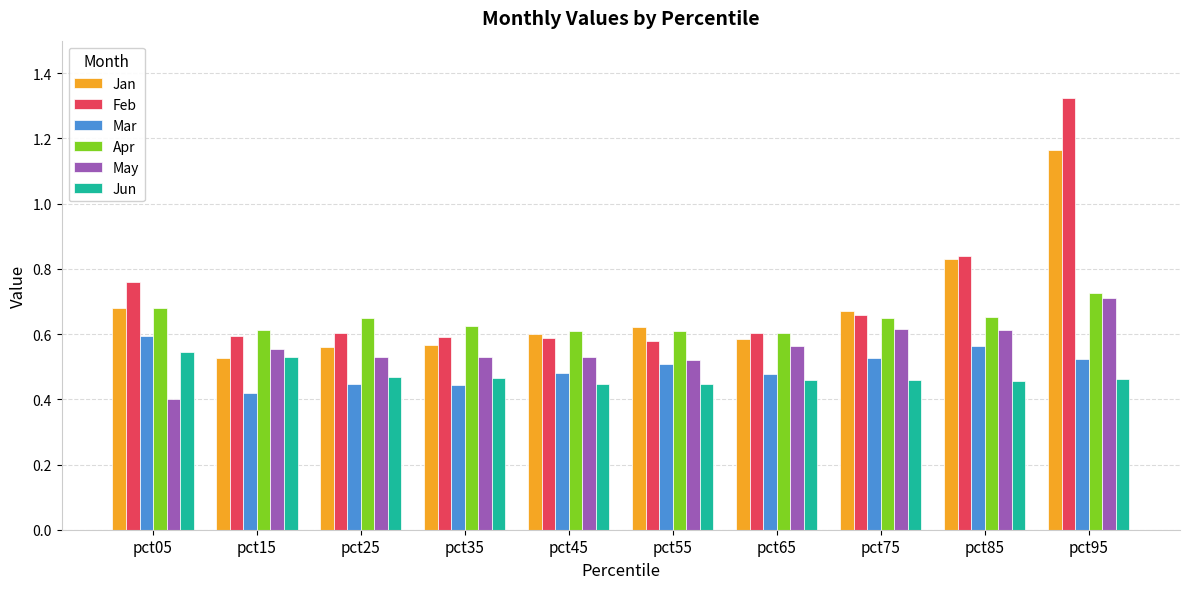

What are all the series names shown in the legend?

Jan, Feb, Mar, Apr, May, Jun